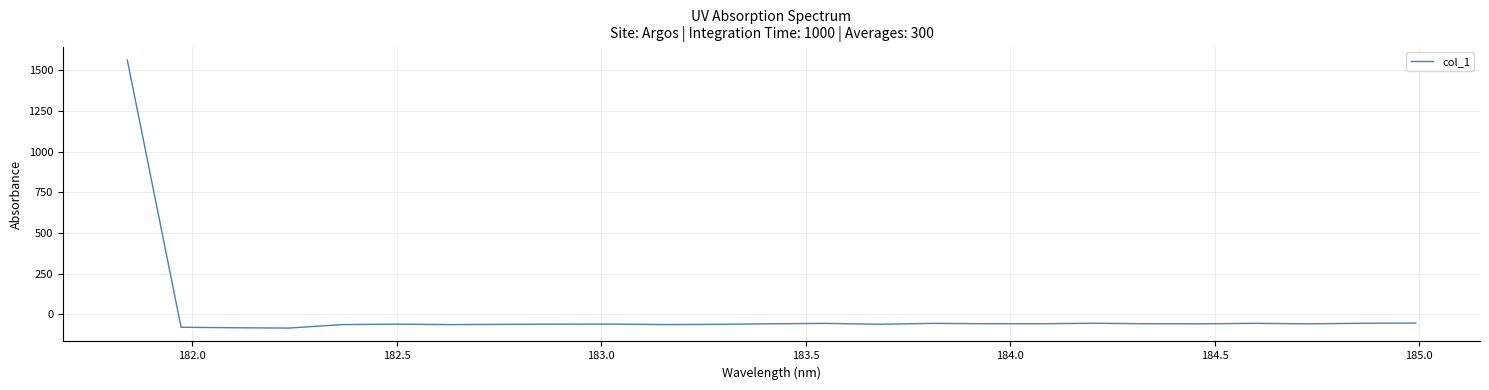

How many lines are shown in the chart?

1